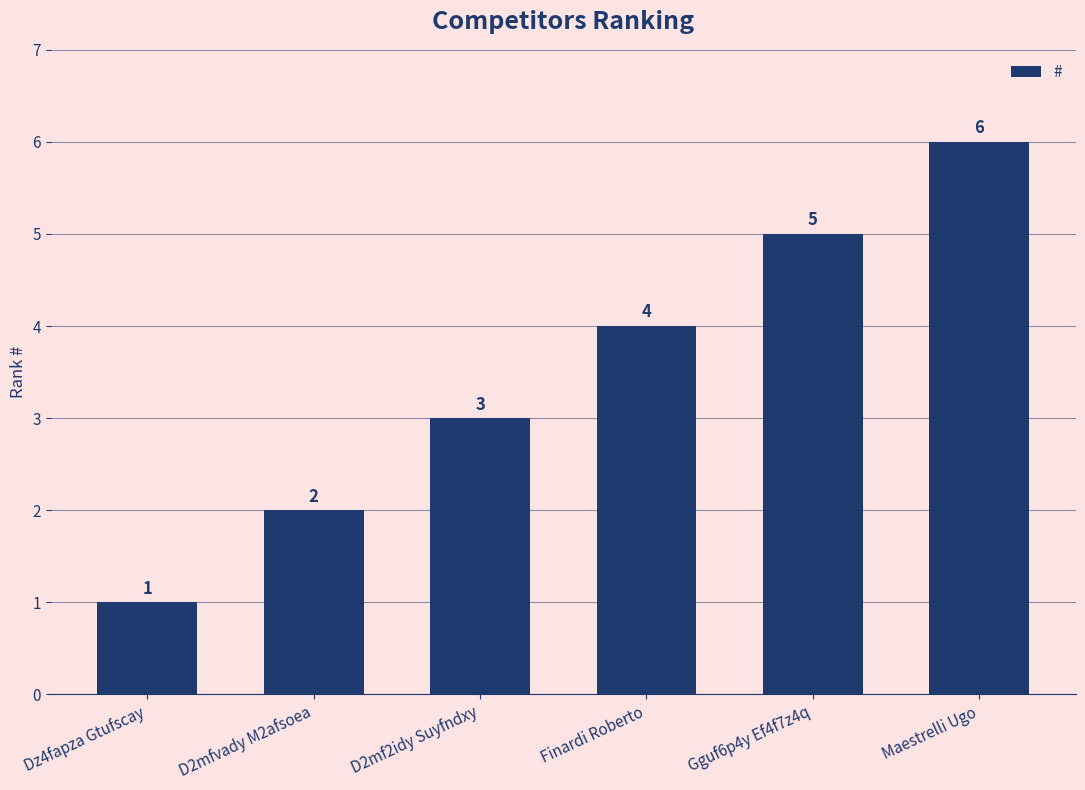

What is the sum of all values?

21